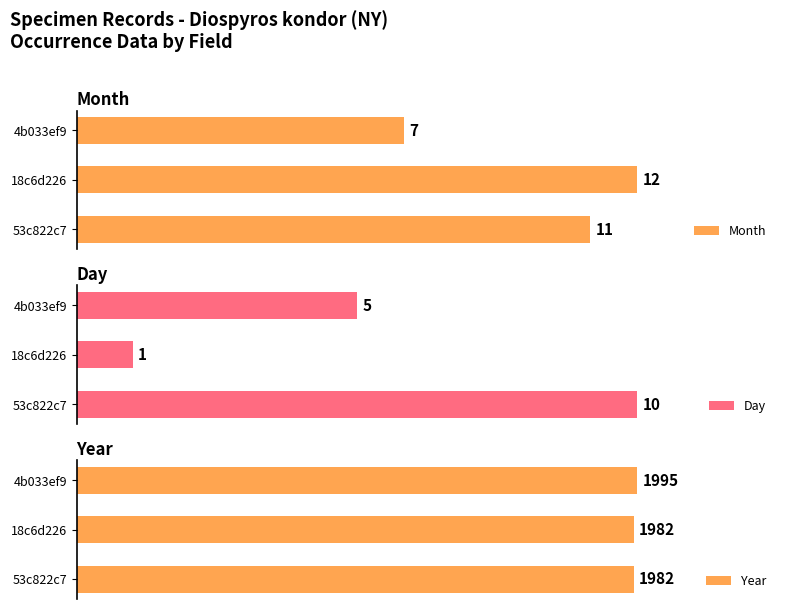

Count the Month values in the range 7 to 12.

3